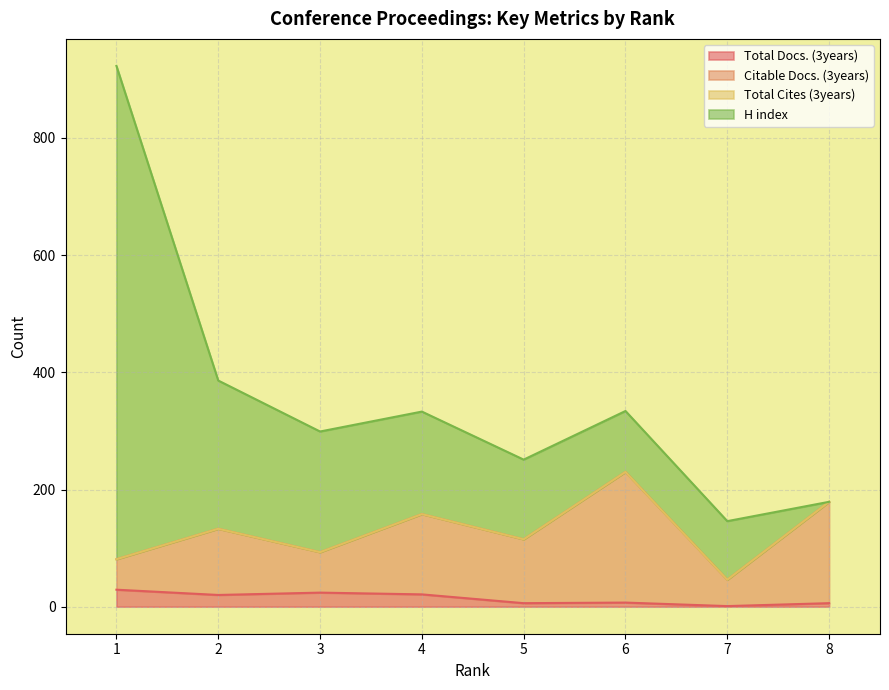

How many values in the Total Docs. (3years) series are below 20?

4